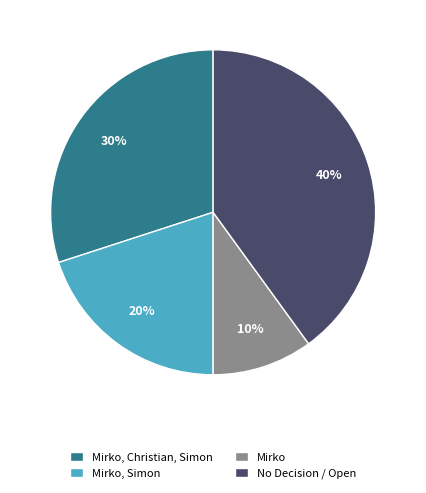

Rank the categories by value from highest to lowest.

No Decision / Open, Mirko, Christian, Simon, Mirko, Simon, Mirko